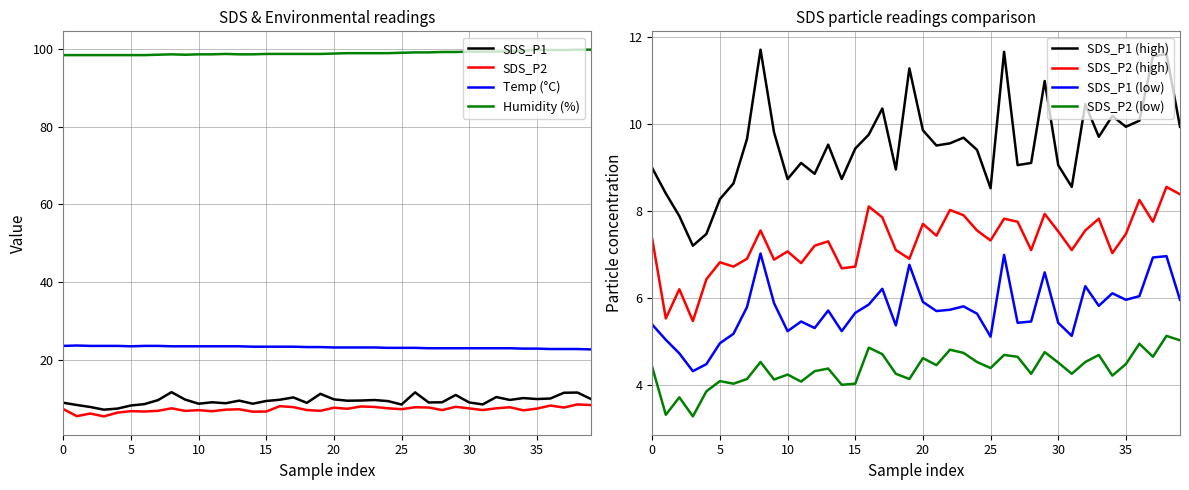

What is the highest value of the Temp (°C) series?

23.7